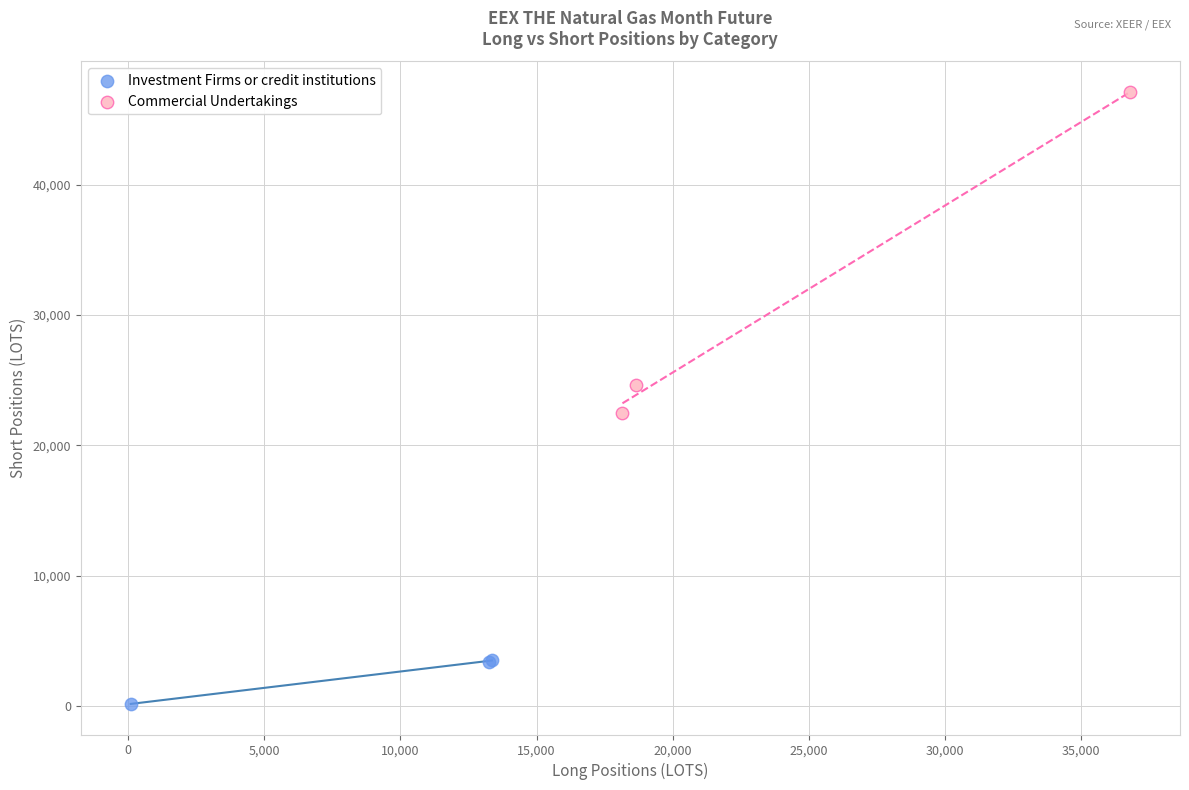

Which series contains the lowest Y value?

Investment Firms or credit institutions